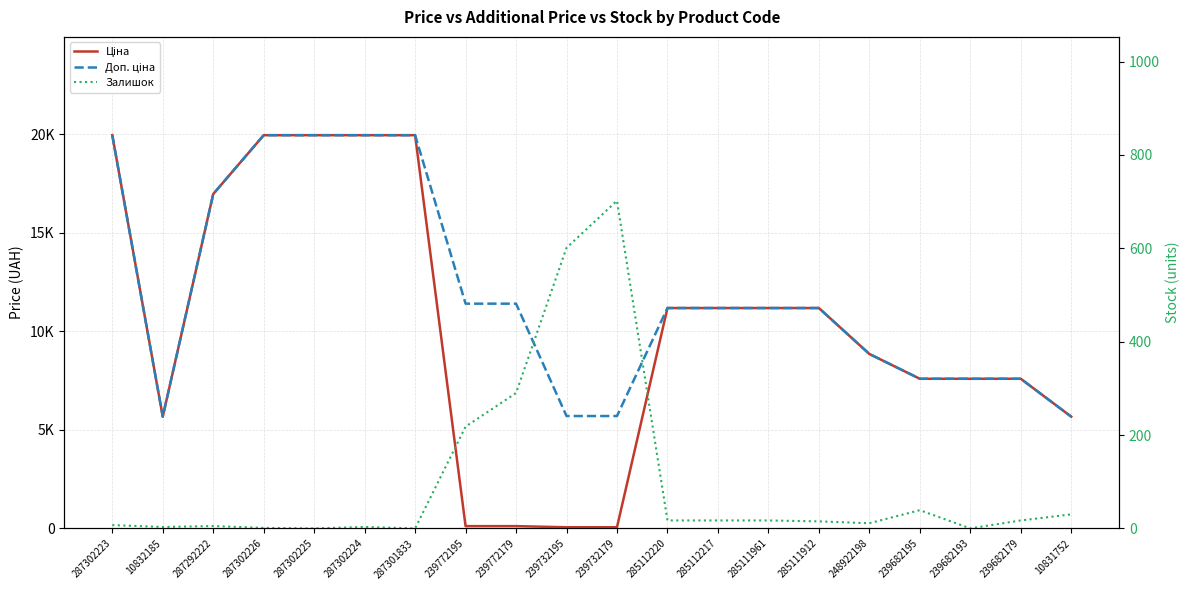

At which label does Ціна reach its peak?

287302223